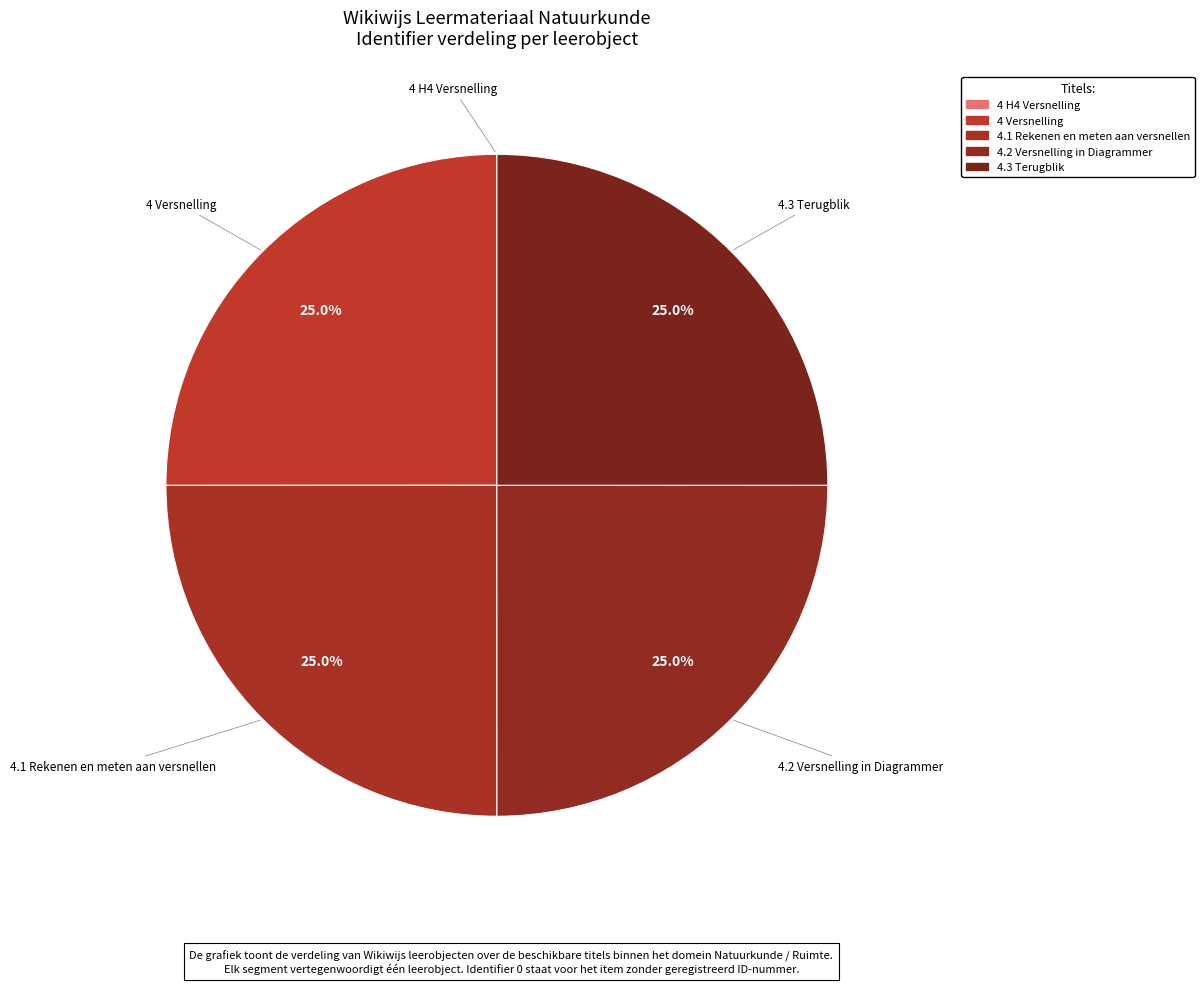

What is the change in value from 4 H4 Versnelling to 4.1 Rekenen en meten aan versnellen?

+853856